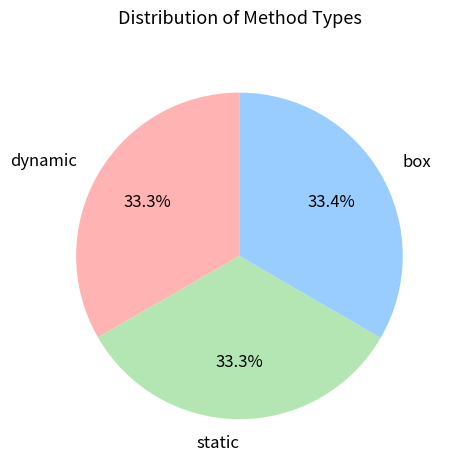

How much of the chart is everything except box?

66.6%